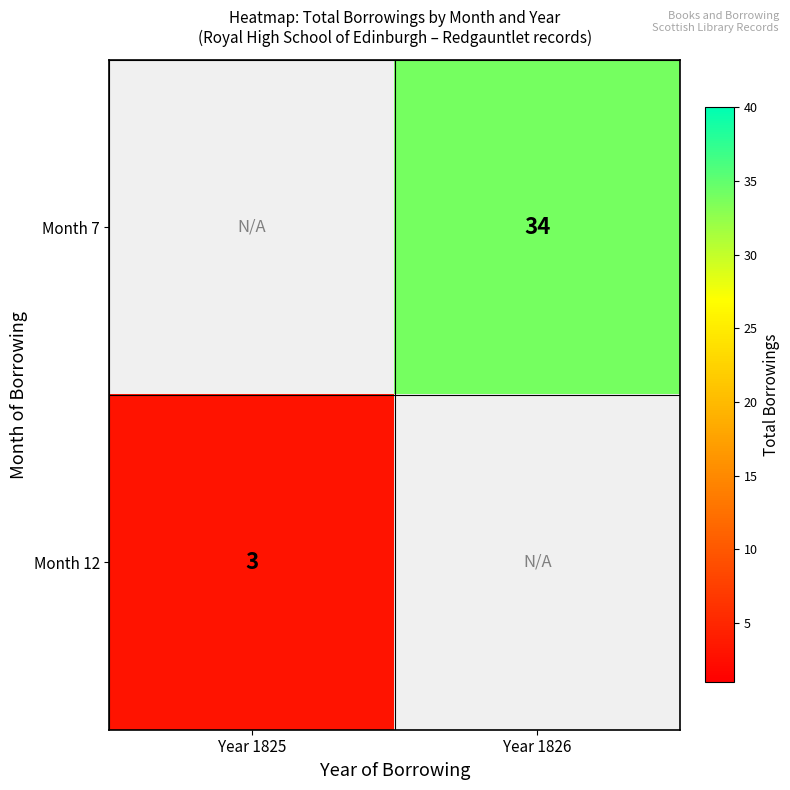

Count the number of categories in the chart.

2